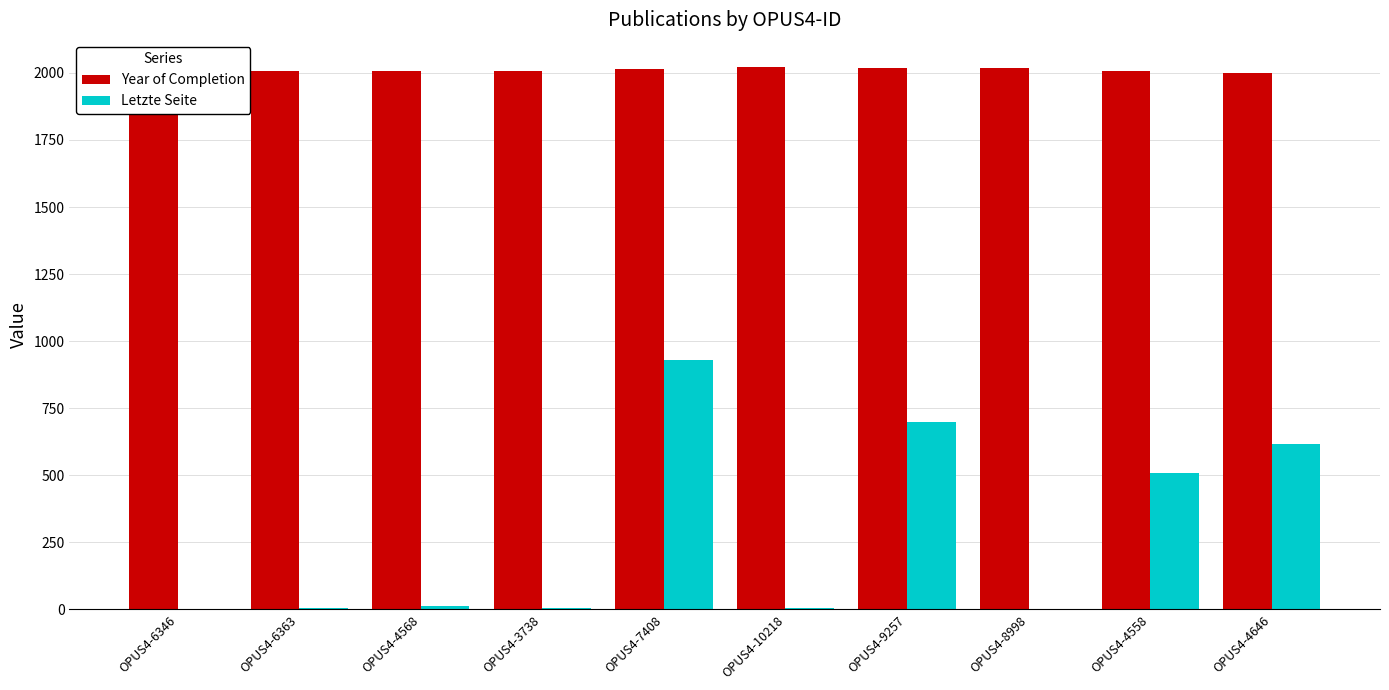

Which series has the largest total across all categories?

Year of Completion